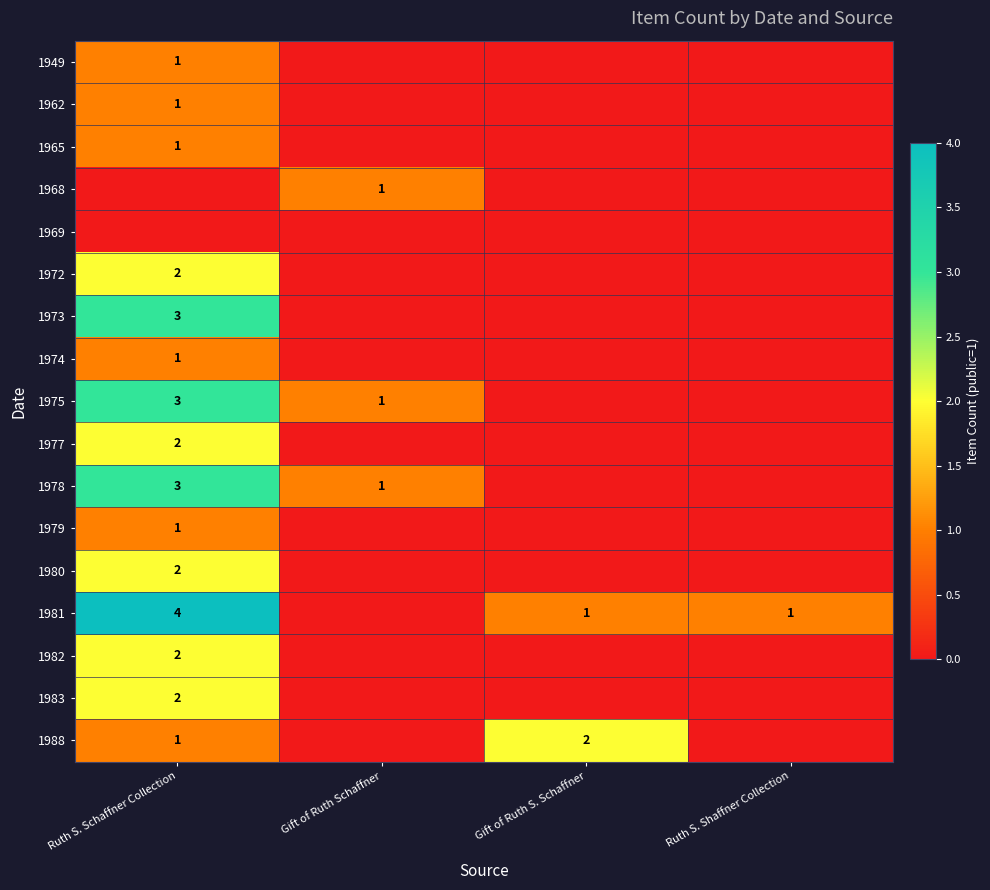

The value of 1979 at Ruth S. Schaffner Collection is 1. True or false?

True